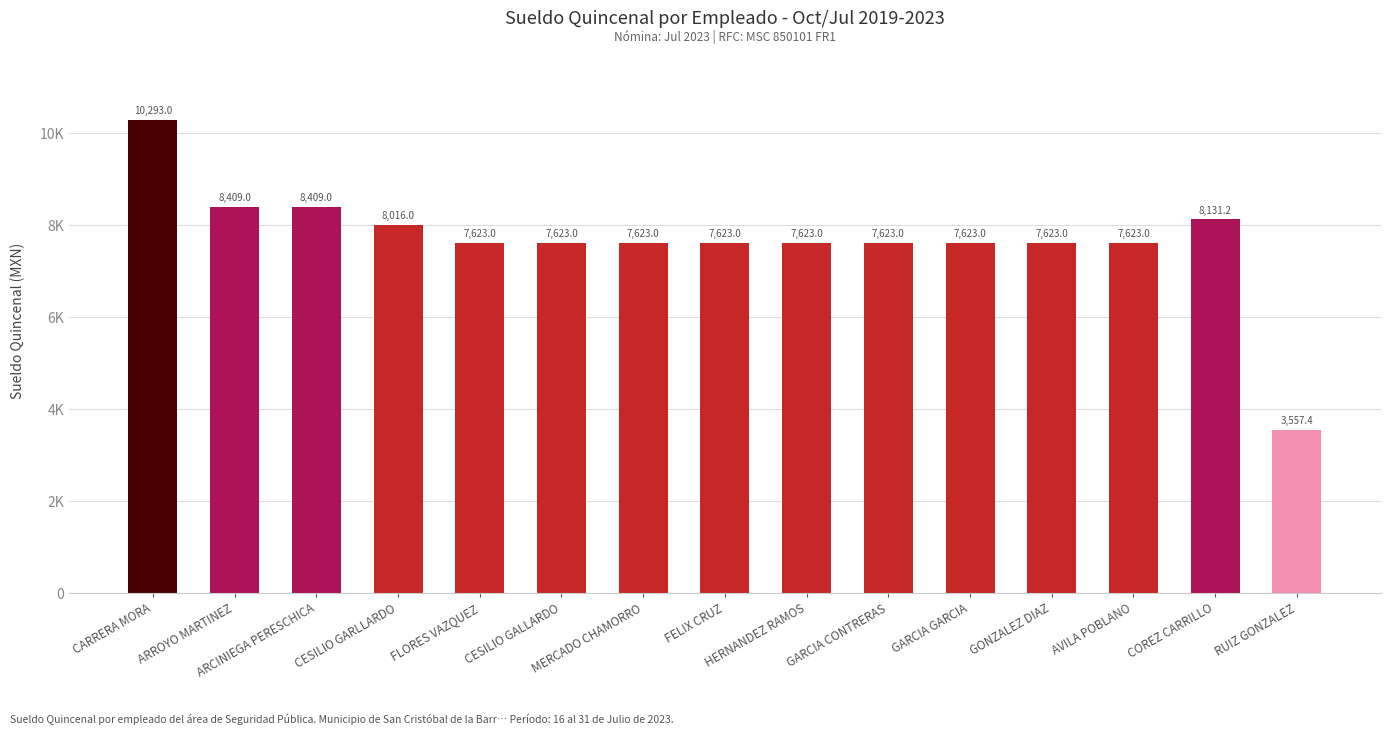

What is the difference between the values at FLORES VAZQUEZ and ARROYO MARTINEZ?

786.0